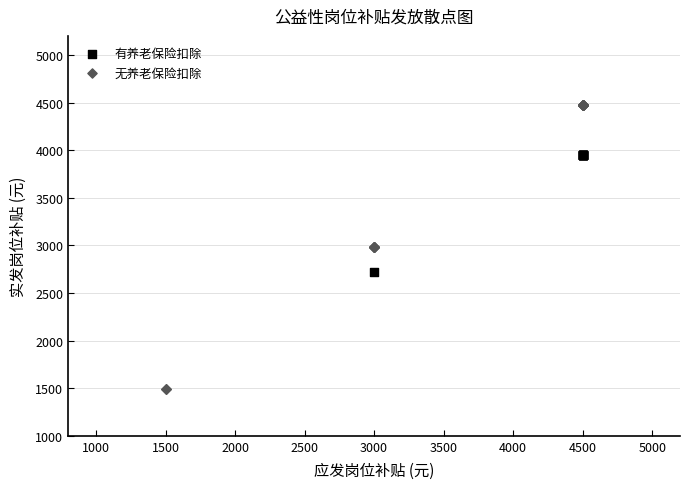

Which series reaches the minimum Y coordinate?

无养老保险扣除